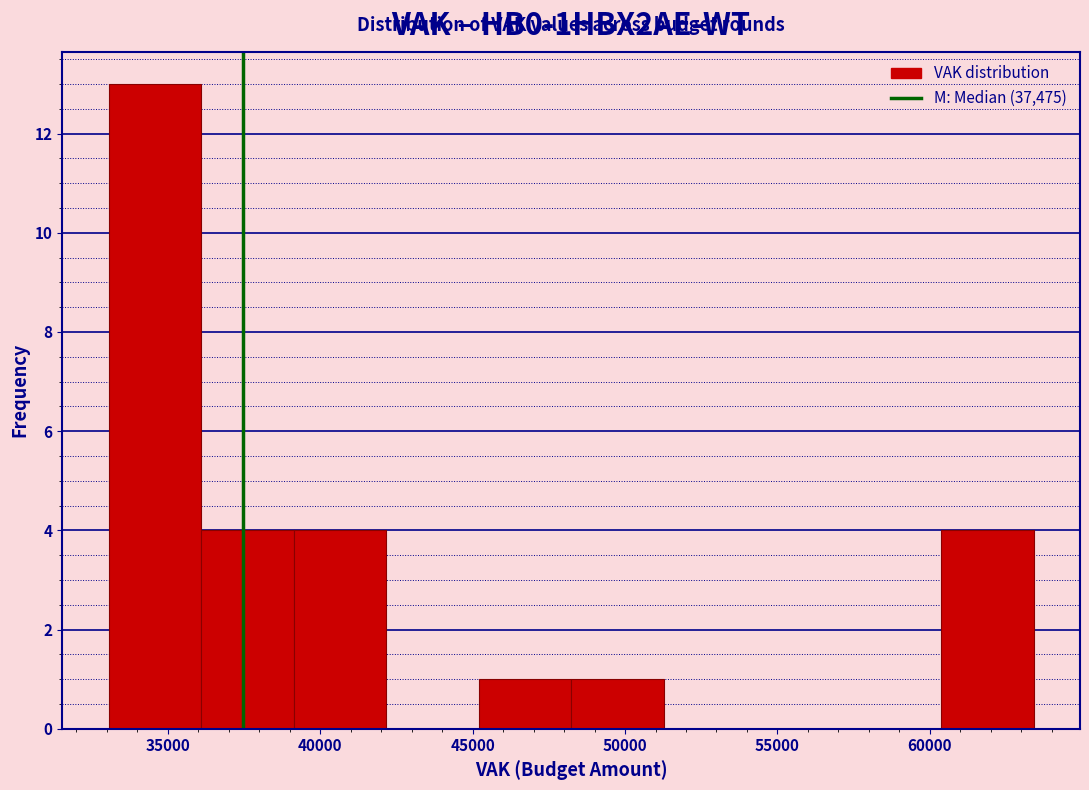

Reading left to right, list every bar in this chart as the range it spans on the x-axis followed by its height. Neither the bar edges nor the heights are printed on the chart, so give them approximately, as read against the axes.

33000 to 36000: 13
36000 to 39000: 4
39000 to 42000: 4
42000 to 45000: 0
45000 to 48000: 1
48000 to 51500: 1
51500 to 54500: 0
54500 to 57500: 0
57500 to 60500: 0
60500 to 63500: 4